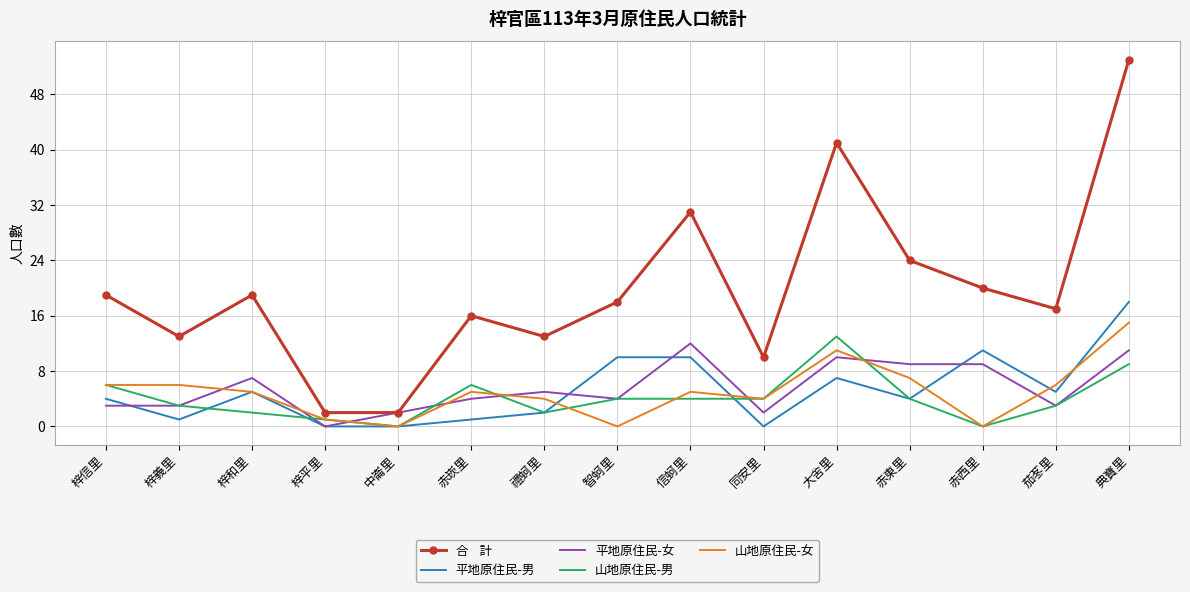

What is the difference between the highest and lowest values at 梓和里?

17